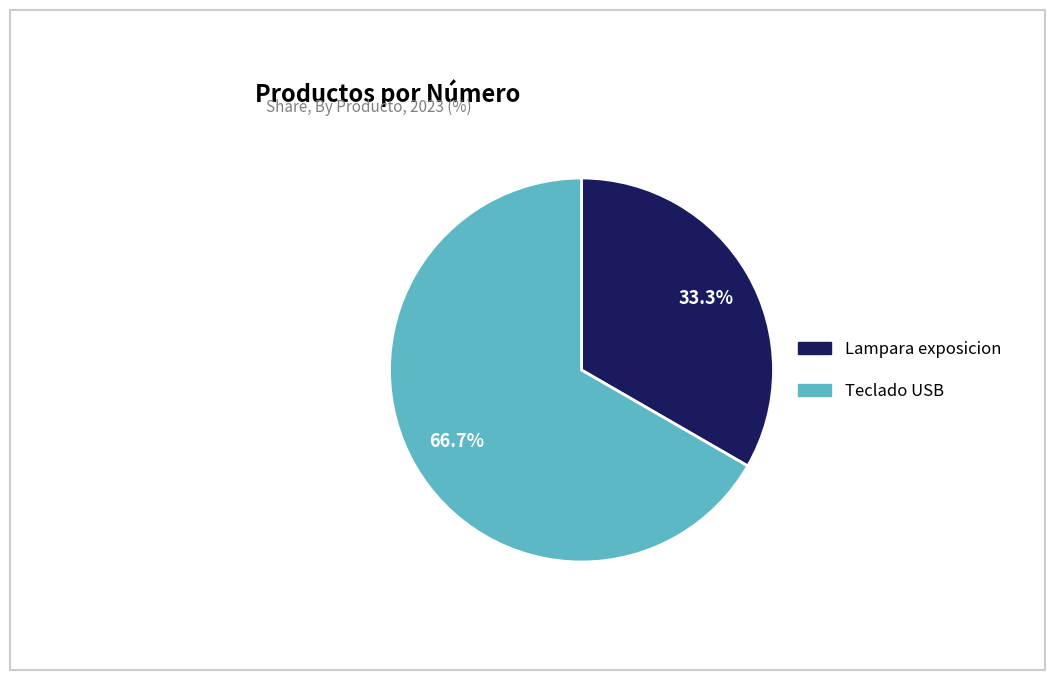

To the nearest percent, what is the combined percentage of Lampara exposicion and Teclado USB?

100%